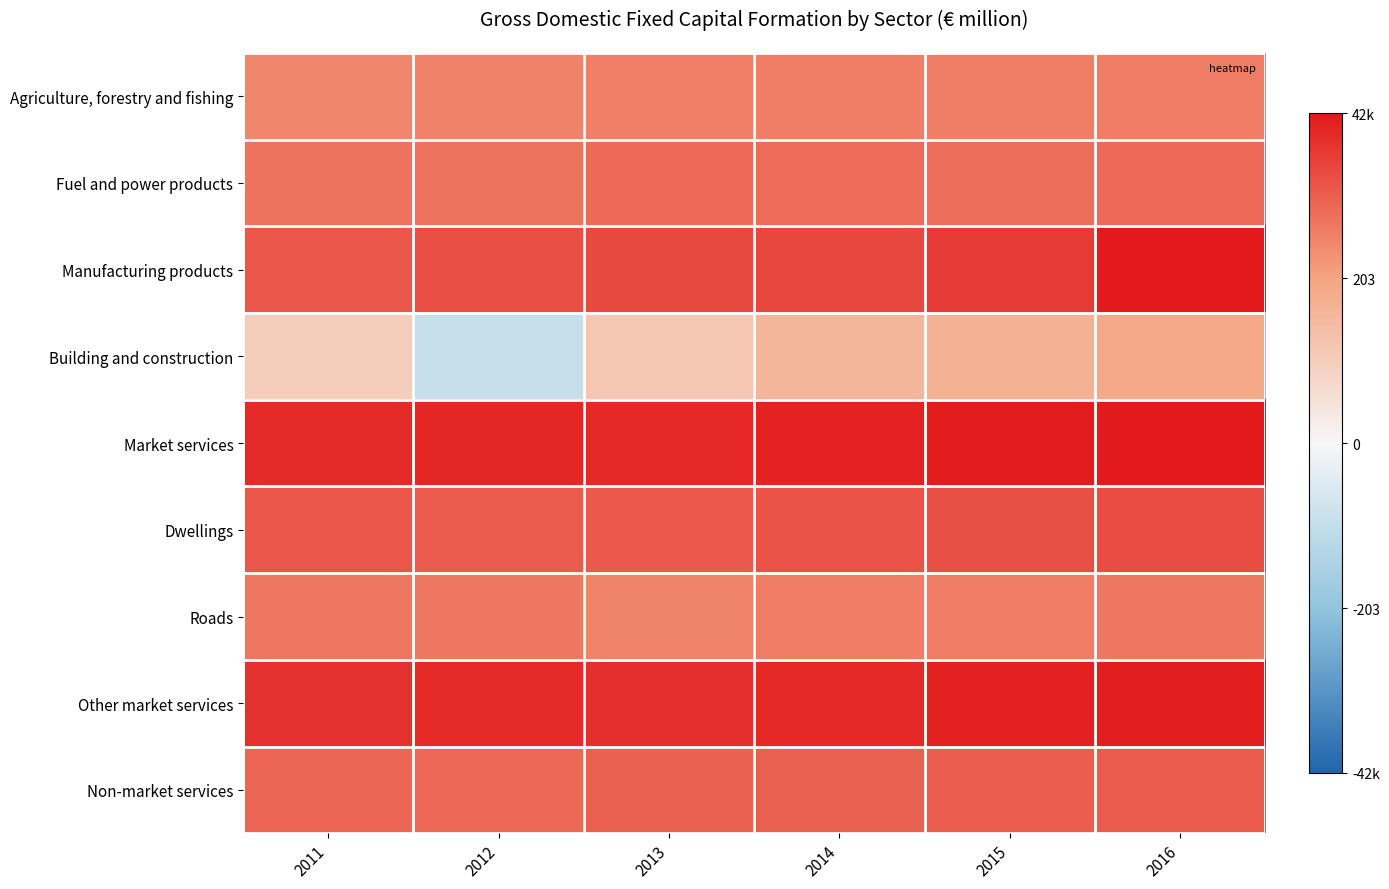

Which series has the widest spread of values?

Building and construction